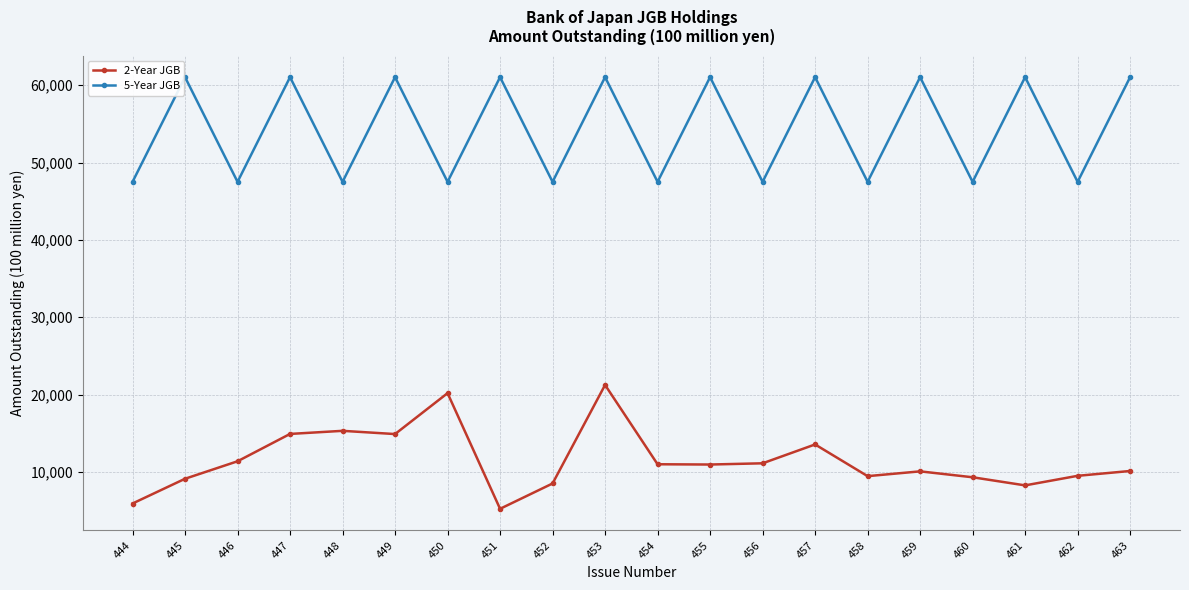

What is the minimum value shown in the chart?

5229